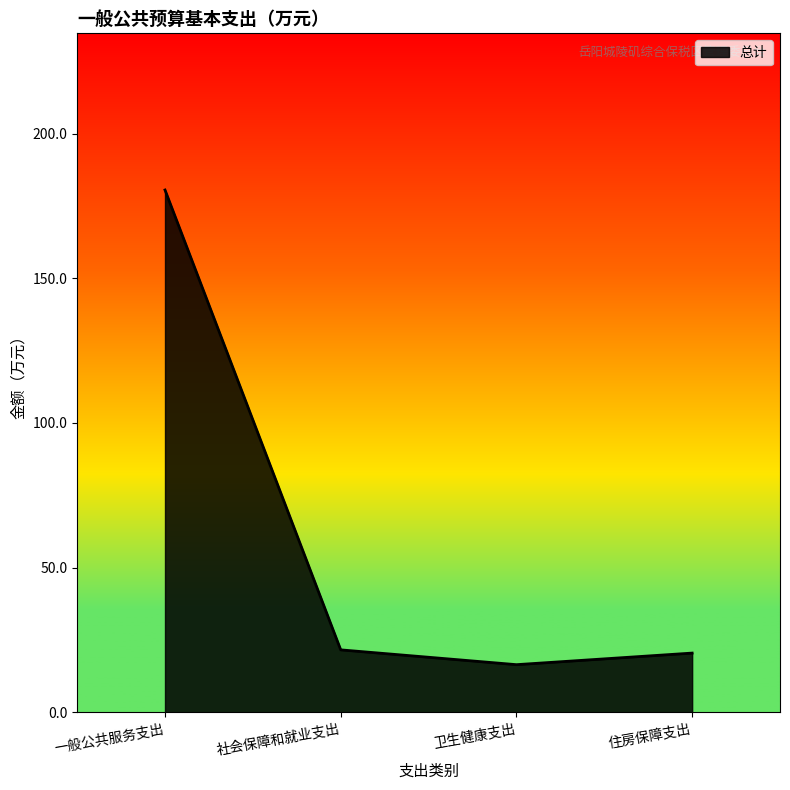

Is it true that the value at 卫生健康支出 is 16.5?

True